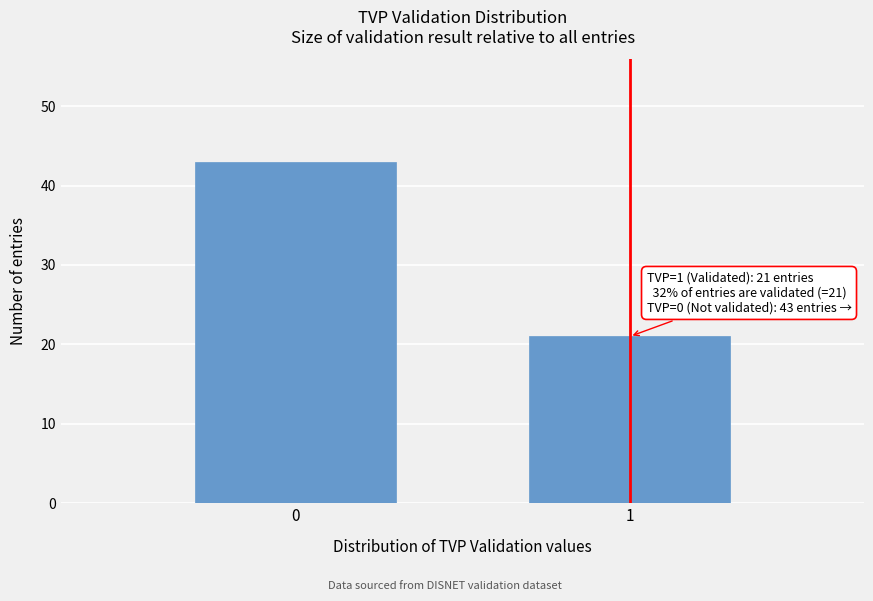

Reading left to right, extract all data points from this chart.

43	21